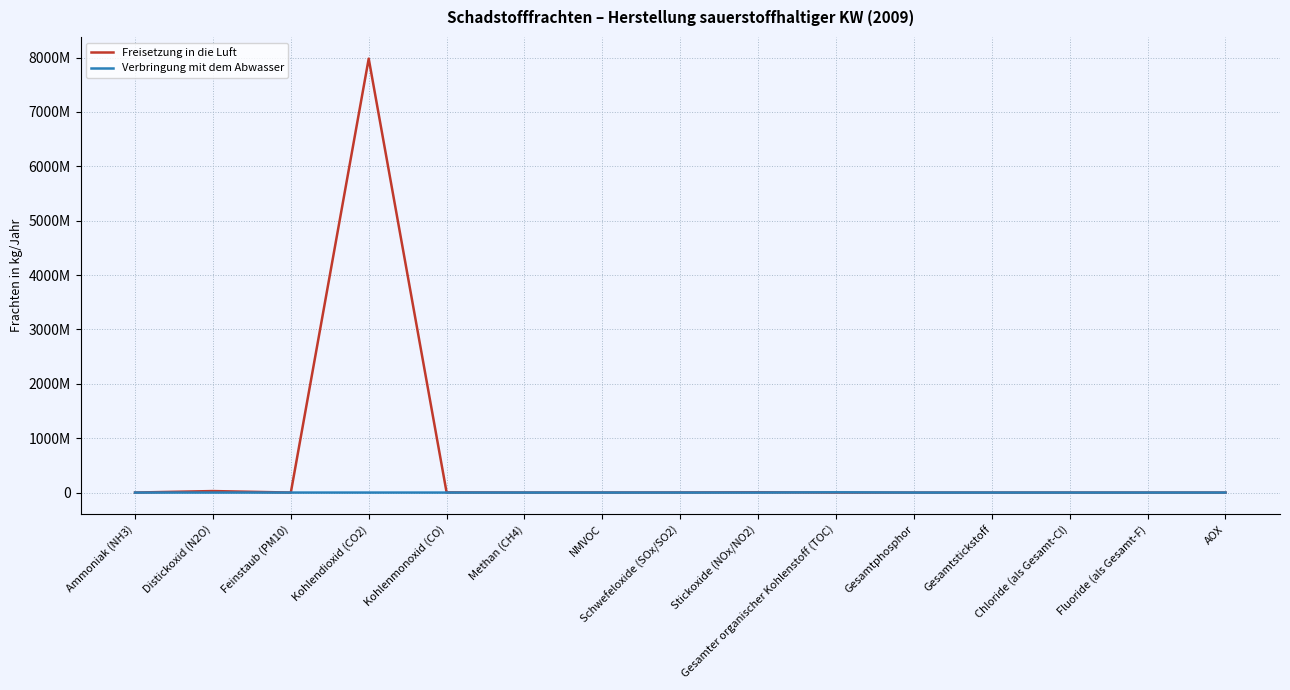

Which series has the largest range (max minus min)?

Freisetzung in die Luft